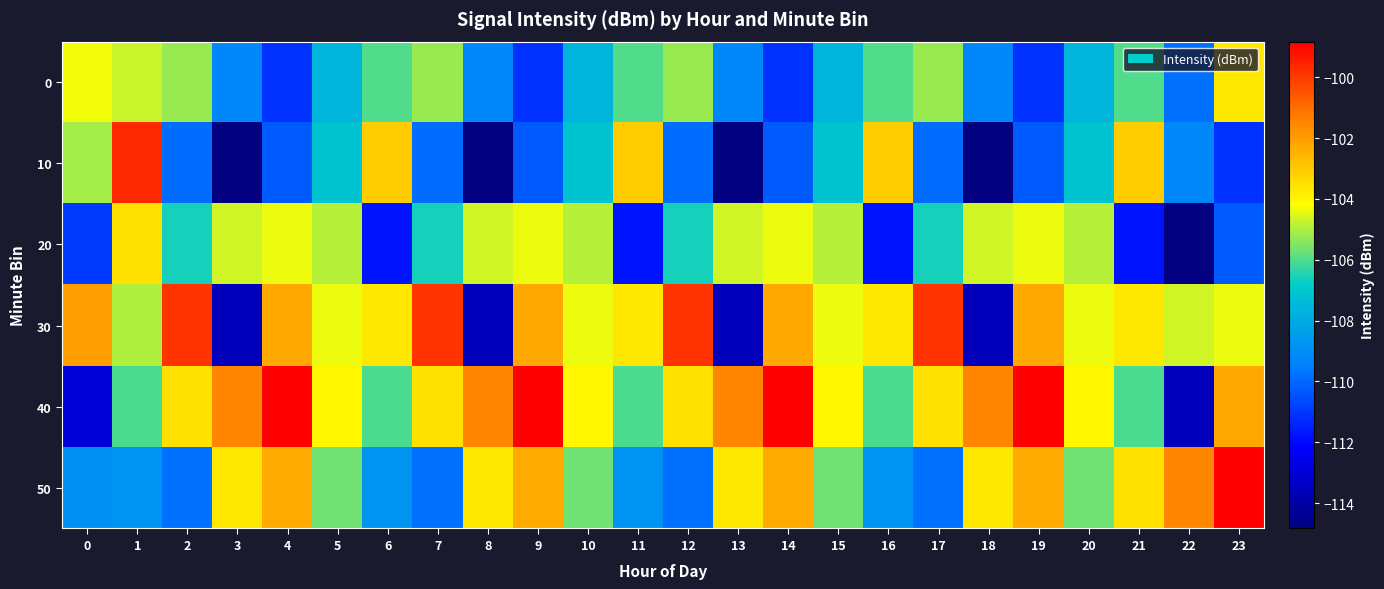

What is the total value across all series at 14?

-629.1